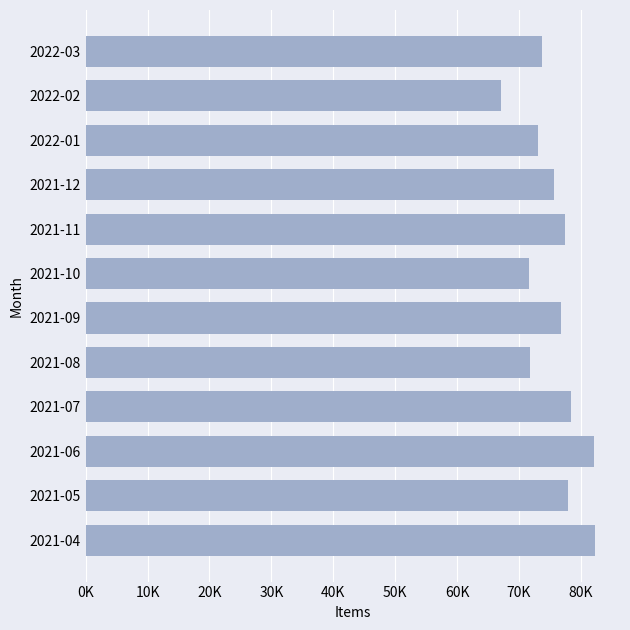

Does the chart contain any negative values?

No